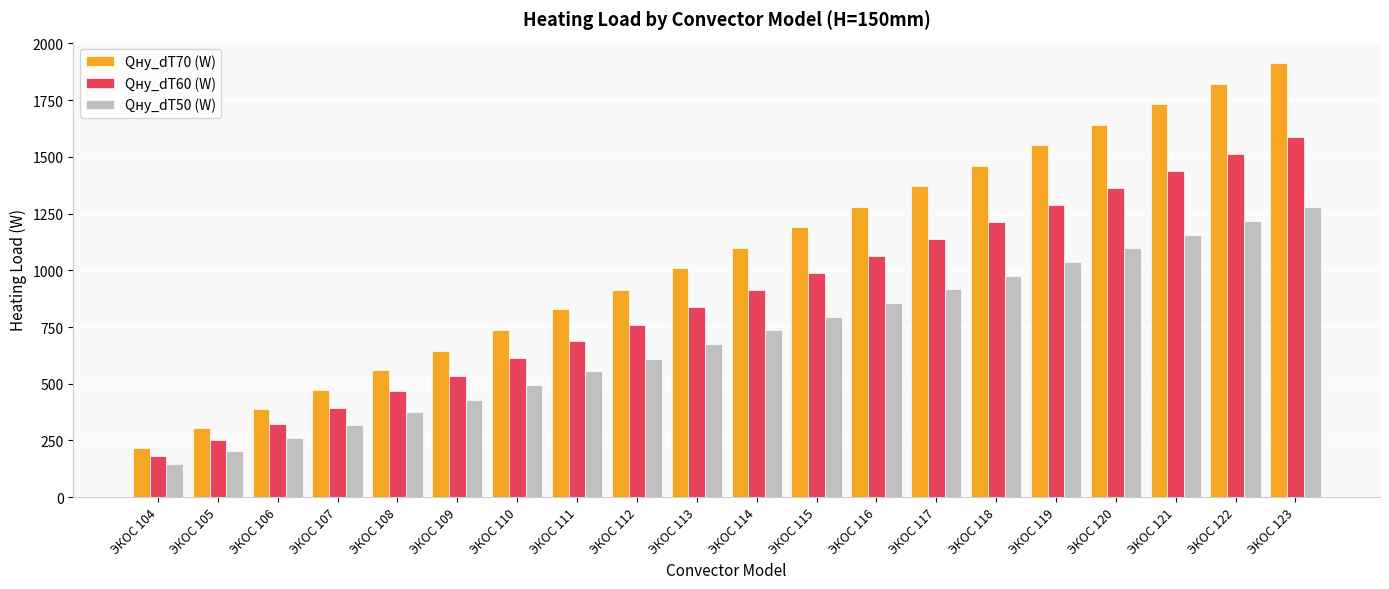

Does the chart contain any negative values?

No